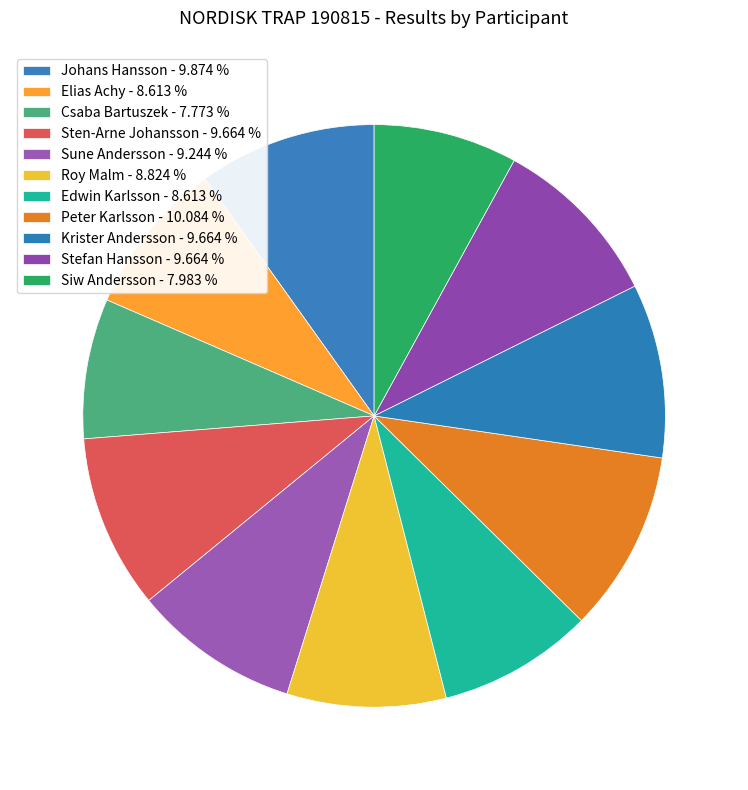

How many slices are in this pie chart?

11